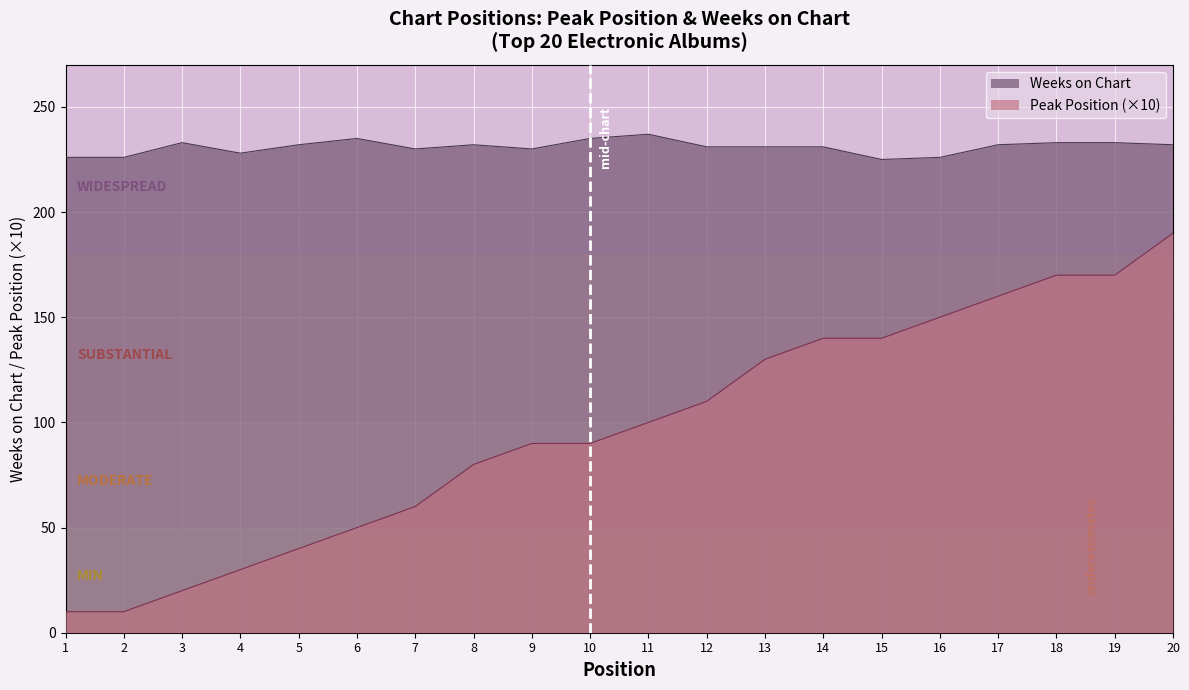

What are all the series names shown in the legend?

Weeks on Chart, Peak Position (×10)